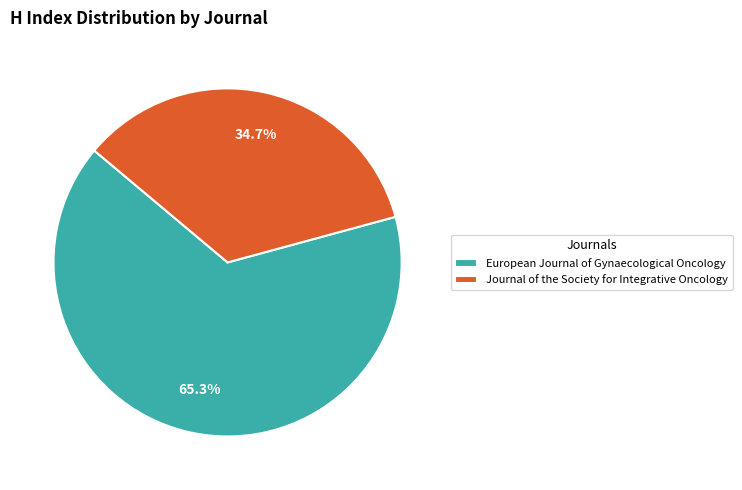

Which has a higher value, Journal of the Society for Integrative Oncology or European Journal of Gynaecological Oncology?

European Journal of Gynaecological Oncology